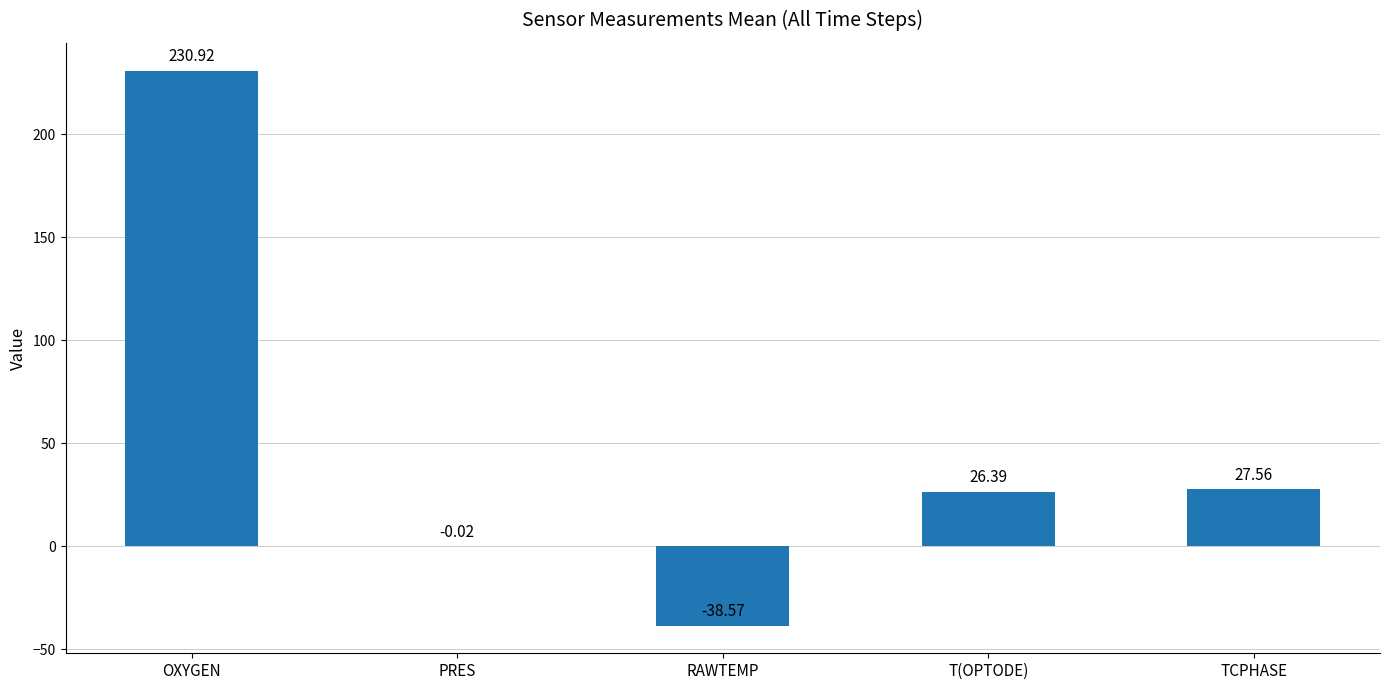

Is it true that the value at OXYGEN is 230.9?

True